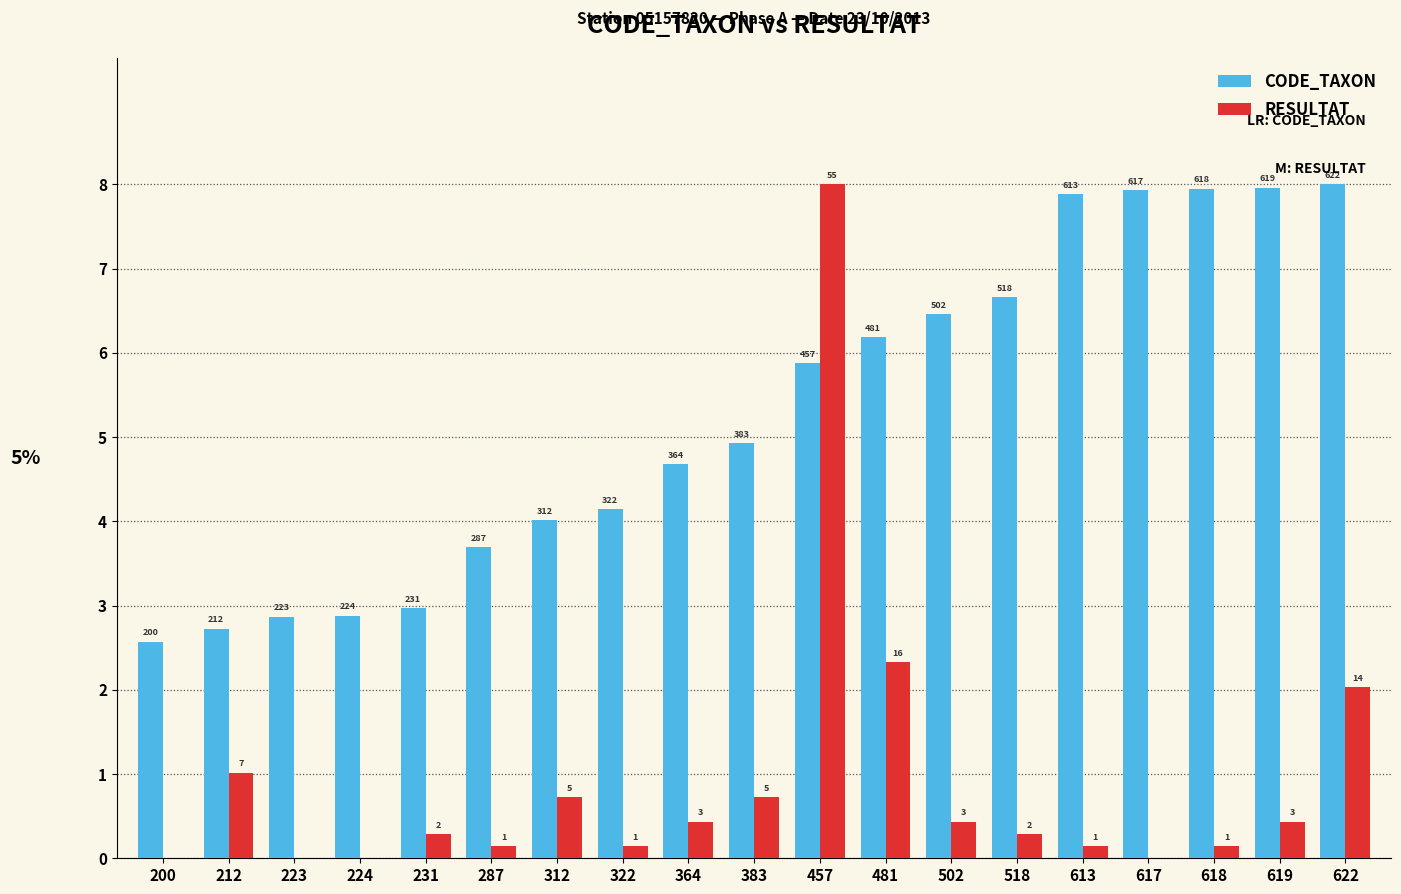

What are all the series names shown in the legend?

CODE_TAXON, RESULTAT